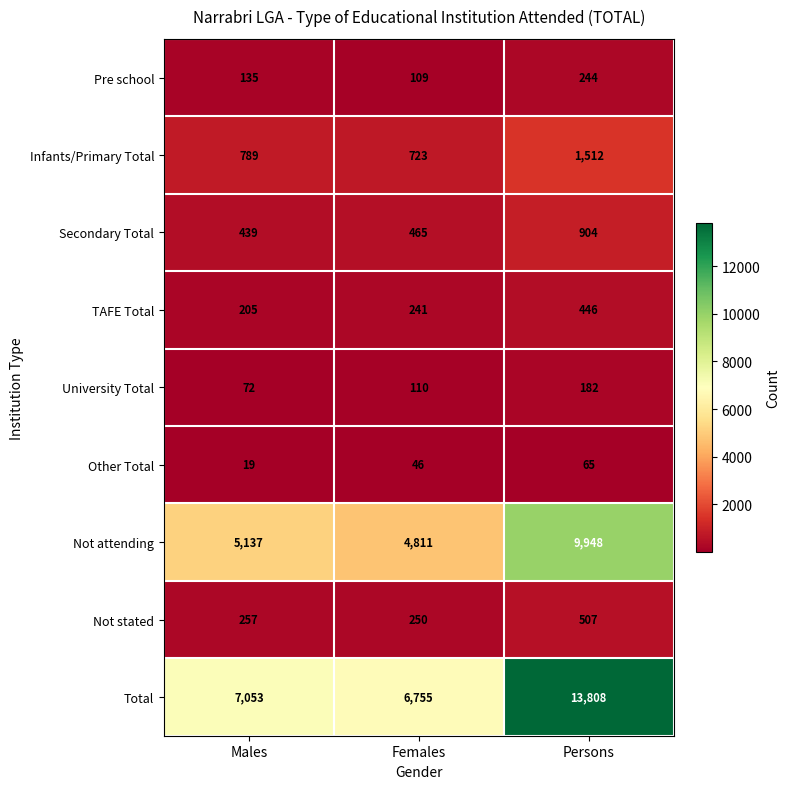

Which label corresponds to the smallest value in the chart?

Males